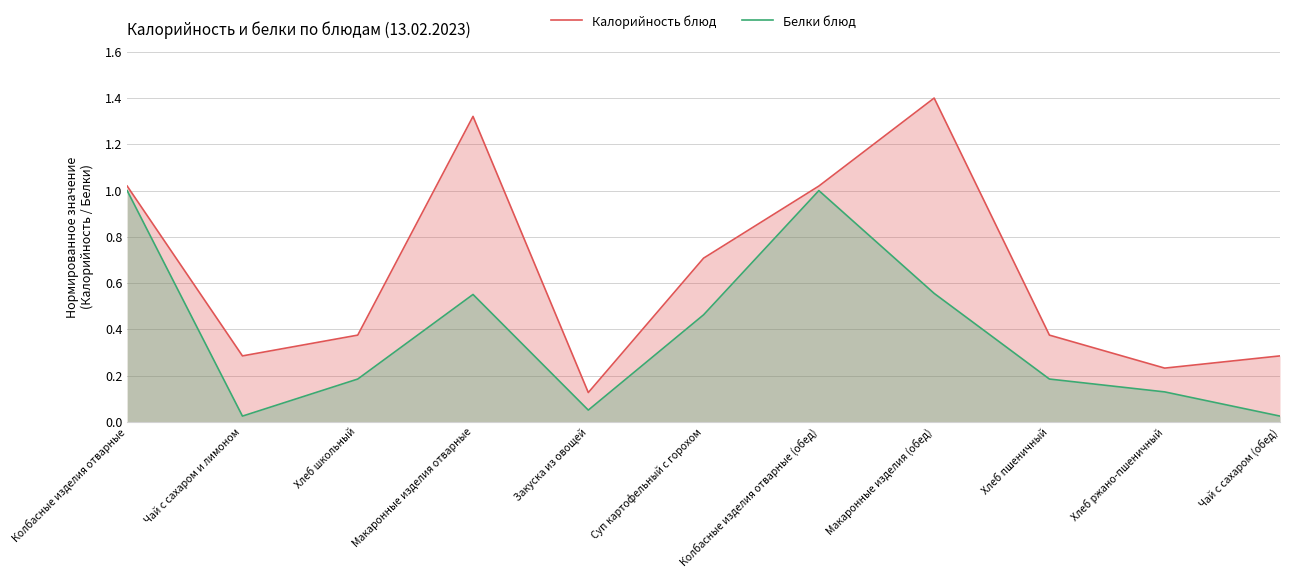

Which series has the widest spread of values?

Калорийность блюд